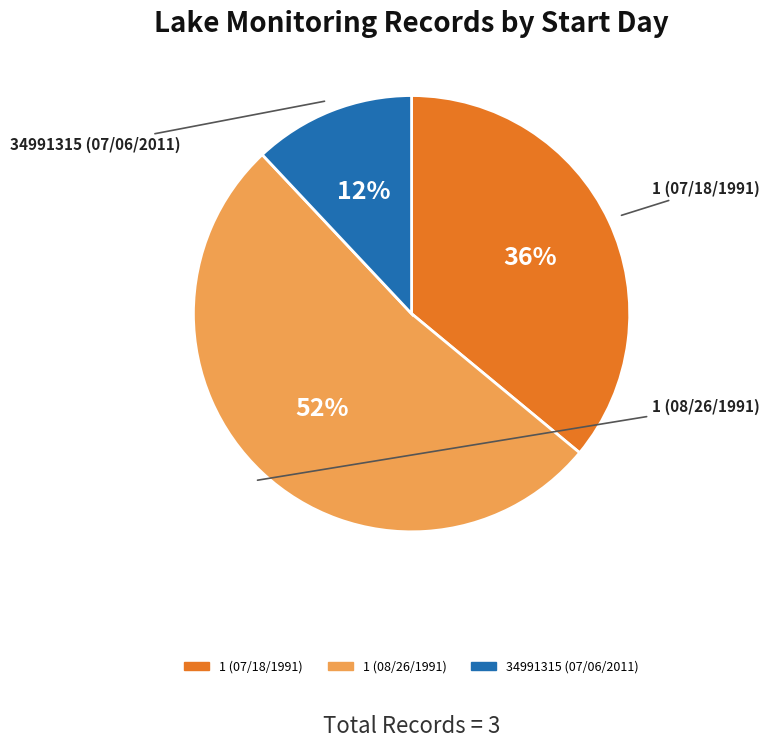

Is the sum of 1 (07/18/1991) and 1 (08/26/1991) greater than half?

Yes